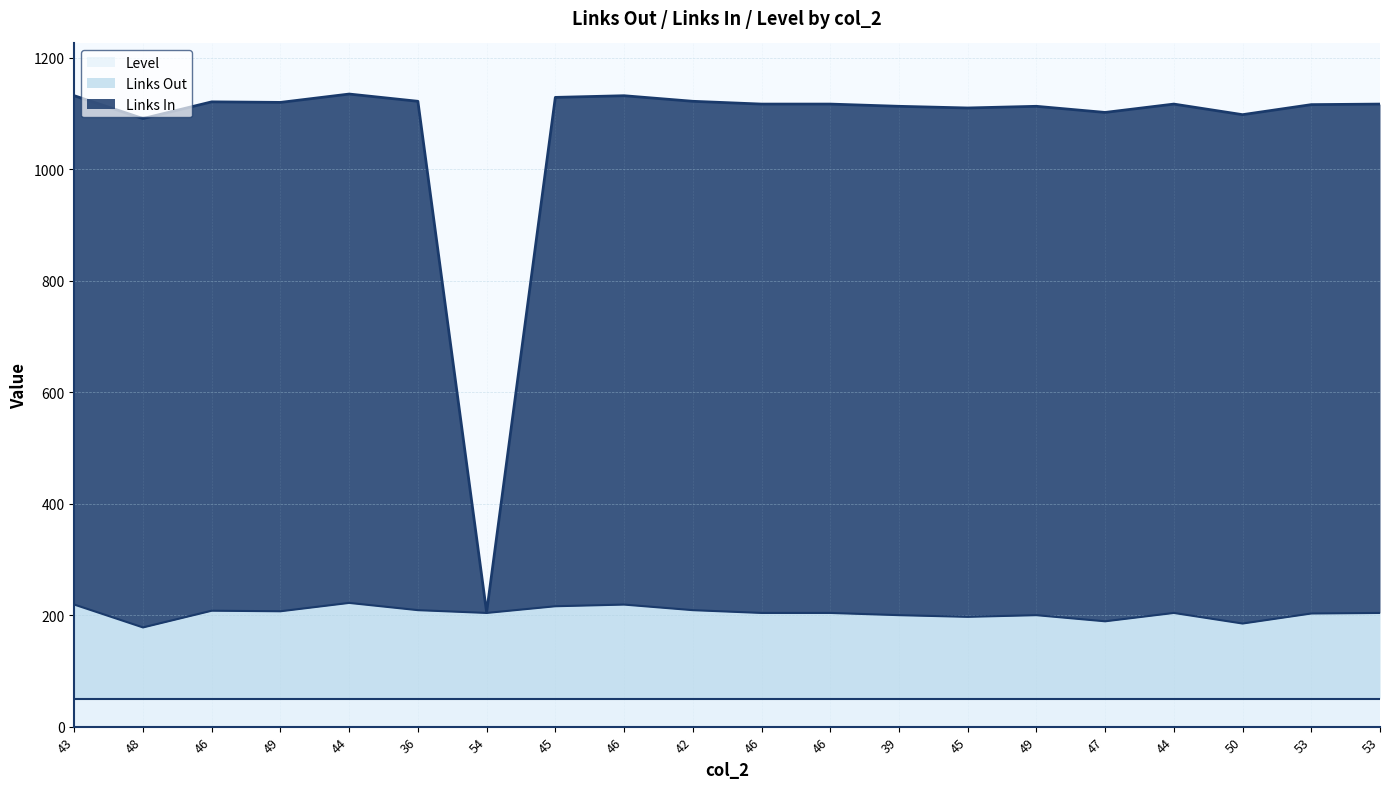

True or false: Links Out and Links In cross at least once.

False